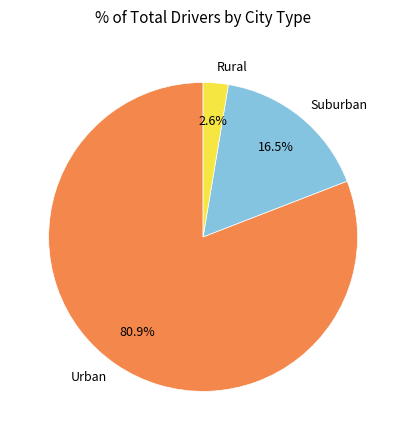

Count the number of slices in the pie.

3